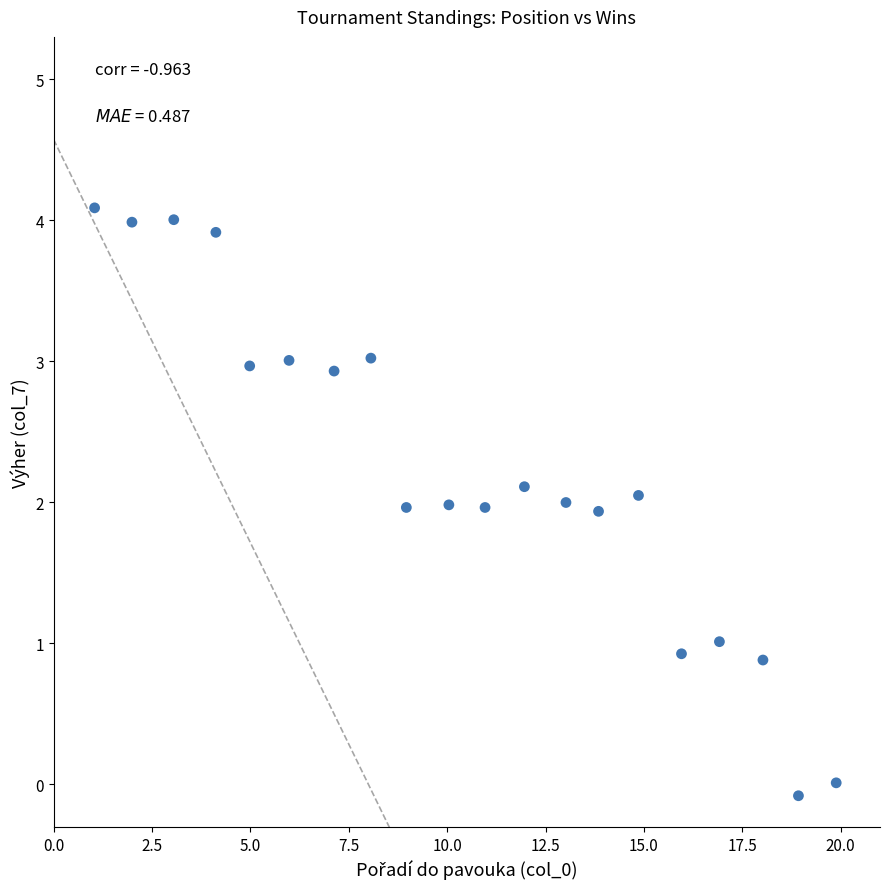

What is the range of X values (max minus min)?

18.8